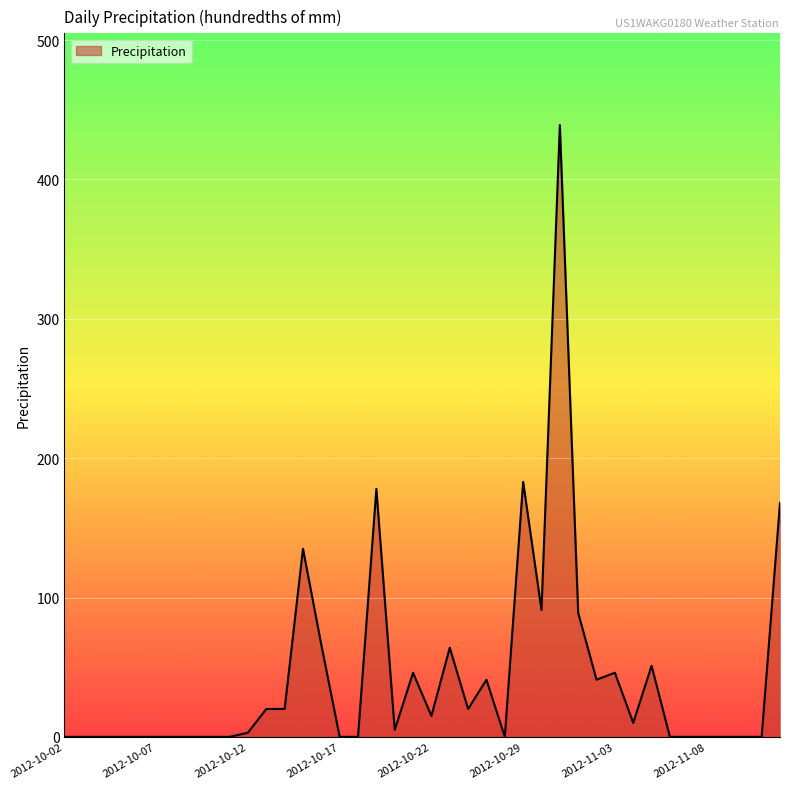

How many distinct data groups are displayed?

1